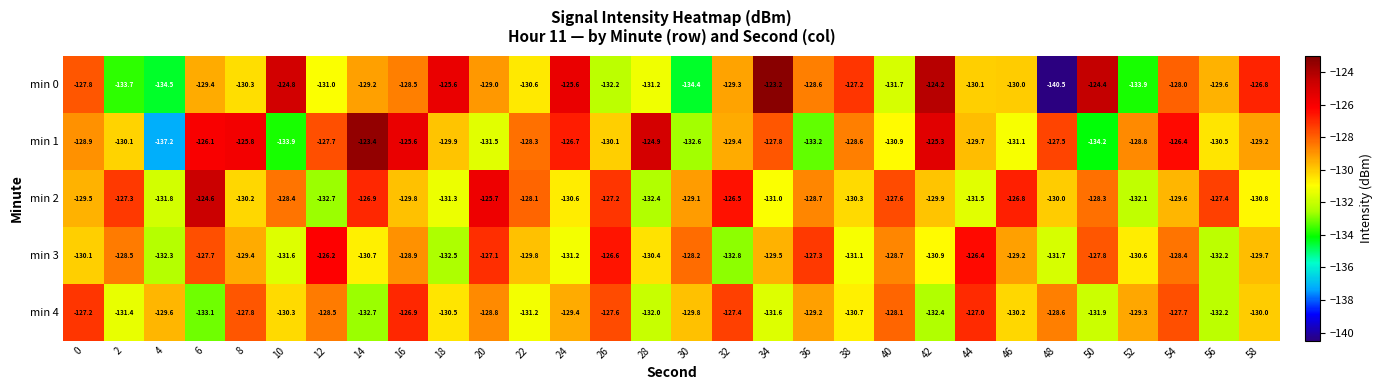

What is the difference between the min 2 values at 6 and 40?

3.0